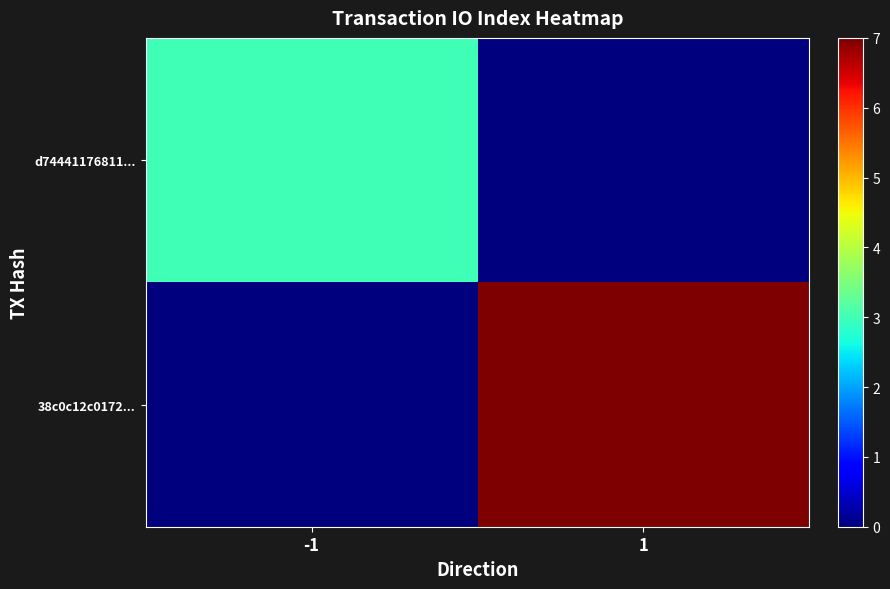

Between -1 and 1, which is larger?

-1